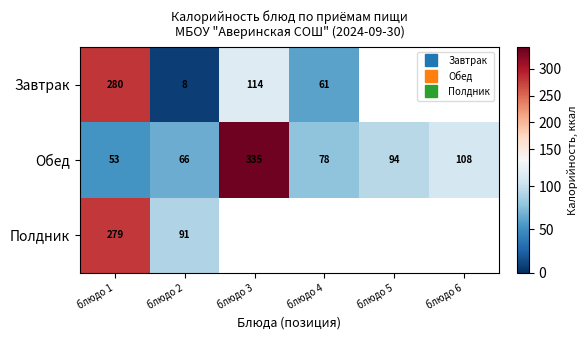

At which category does the chart reach its minimum across all series?

блюдо 2